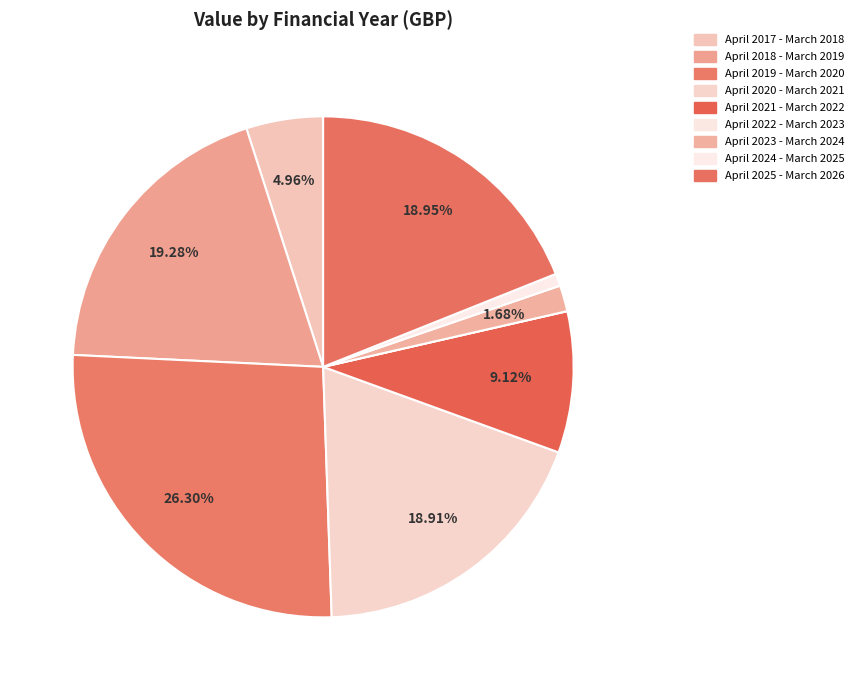

To the nearest percent, what percentage of the pie is April 2025 - March 2026?

19%